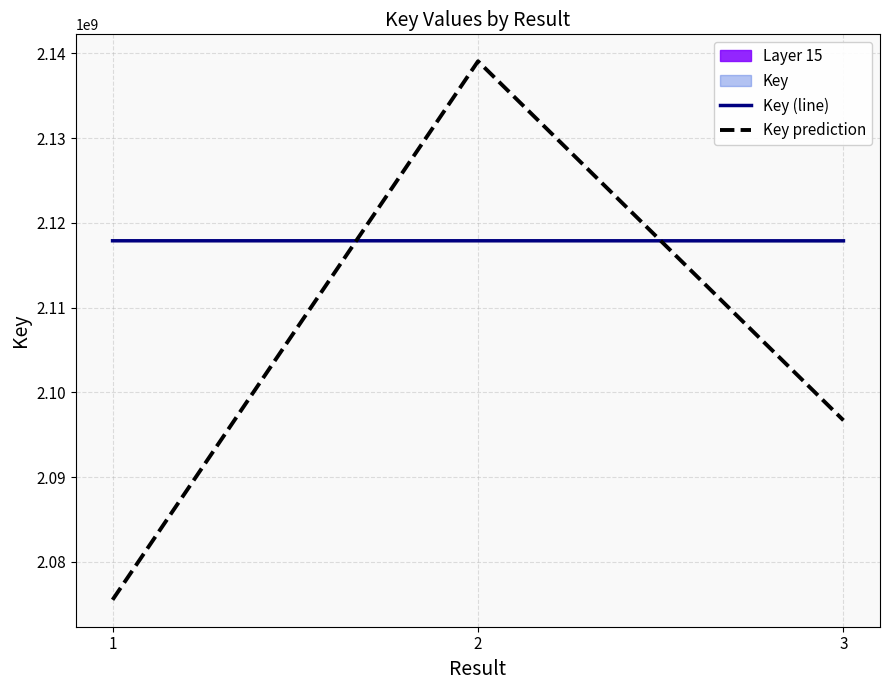

What is the value of the Key prediction point at the 1st from the left?

2075535179.2